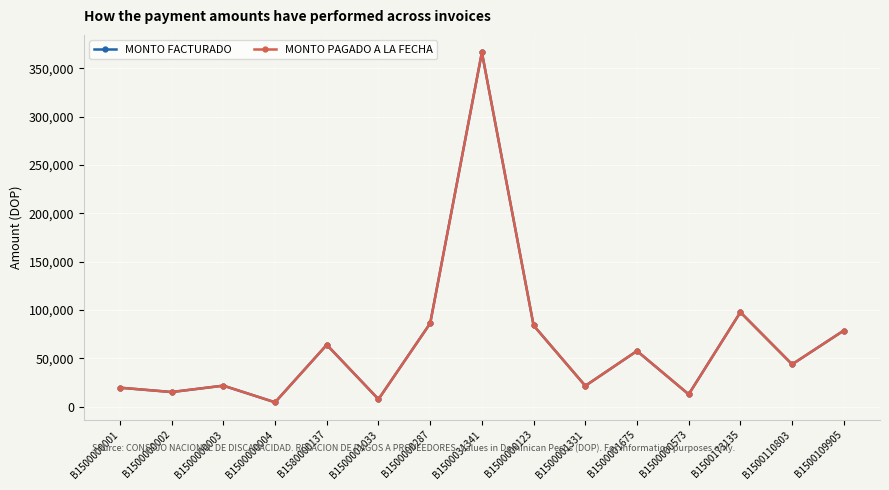

What is the maximum value for MONTO PAGADO A LA FECHA?

366362.5